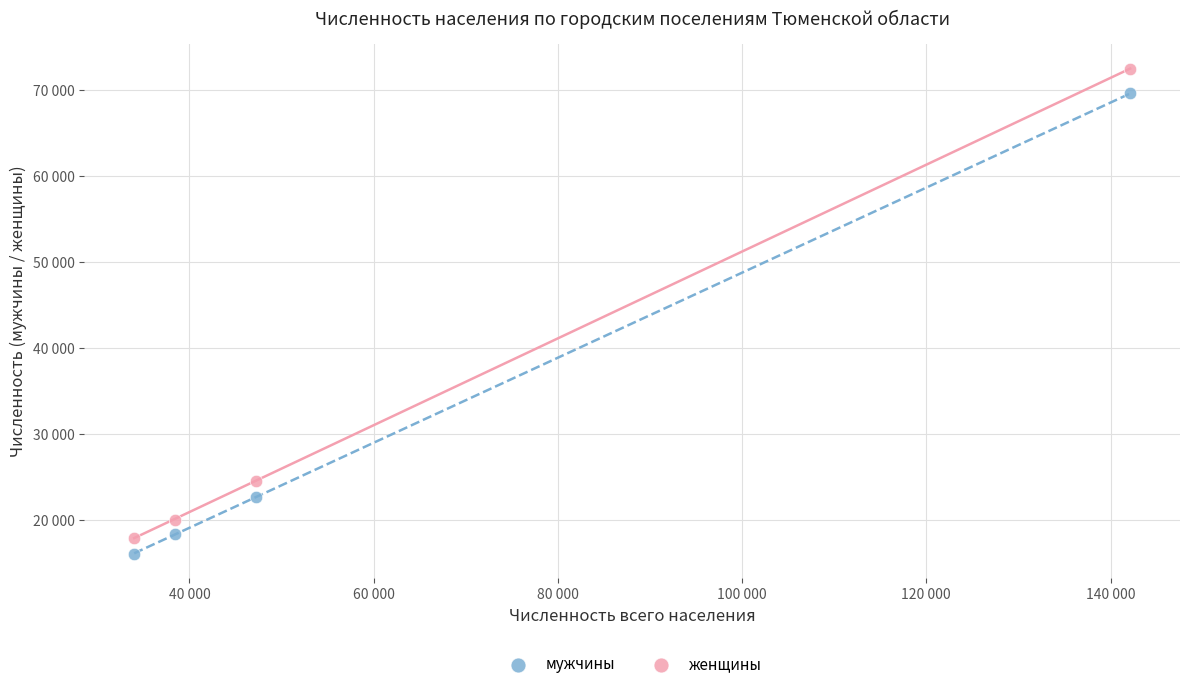

Which series has the largest Y range (max minus min)?

женщины